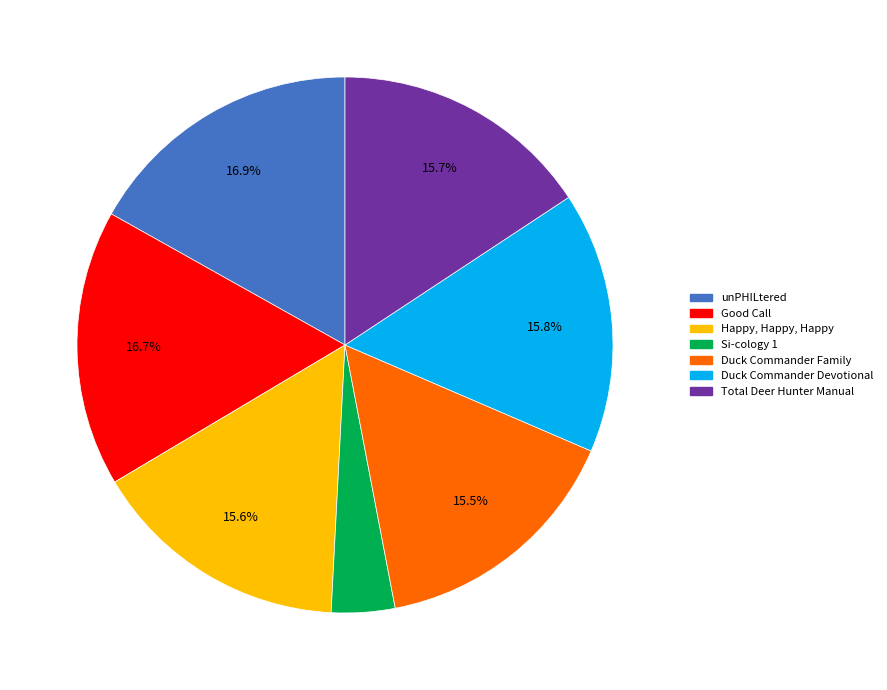

Is it true that Total Deer Hunter Manual is 1% of the pie?

False